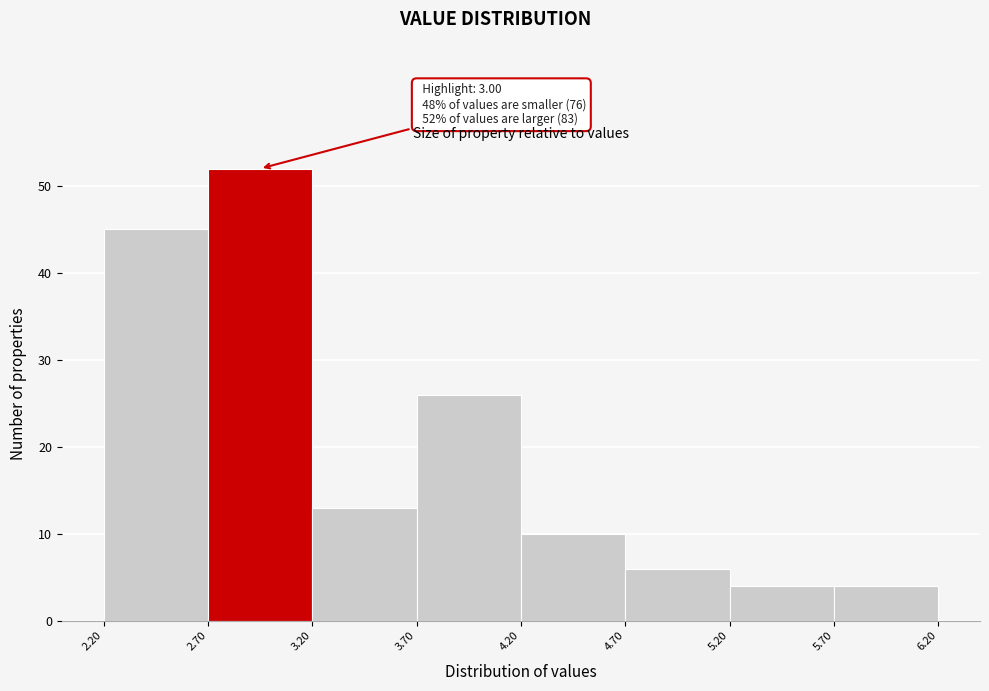

Which range on the x-axis has the tallest bar?

2.70 to 3.20